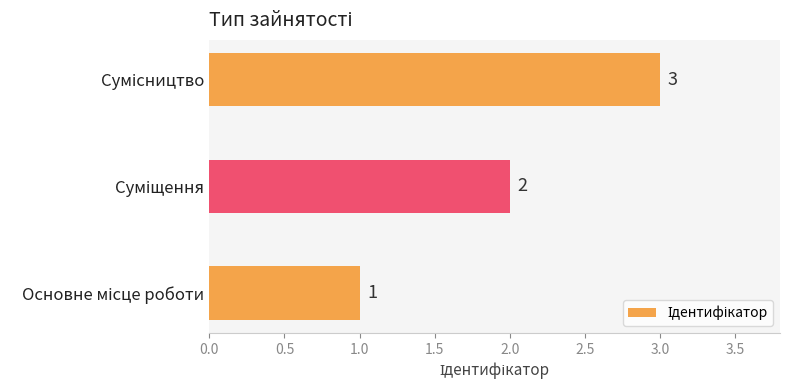

What is the smallest value displayed?

1